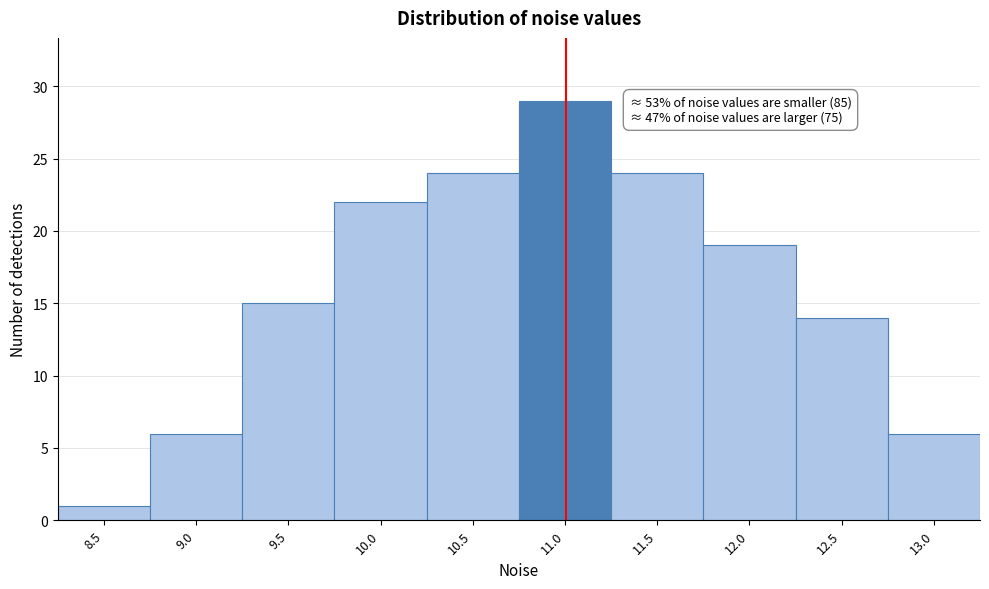

Reading right to left, extract all data points from this chart.

6	14	19	24	29	24	22	15	6	1